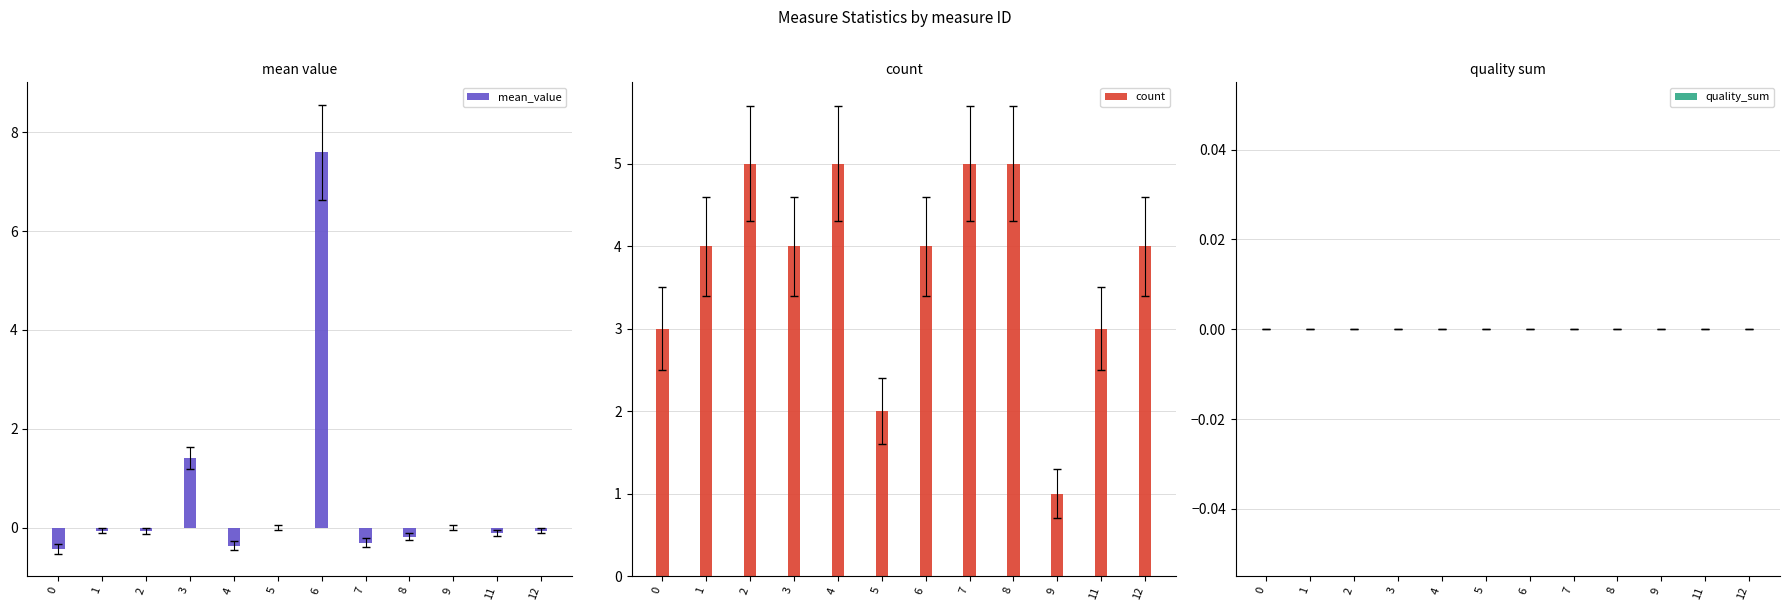

List the labels in order of quality_sum value, smallest first.

0, 1, 2, 3, 4, 5, 6, 7, 8, 9, 11, 12